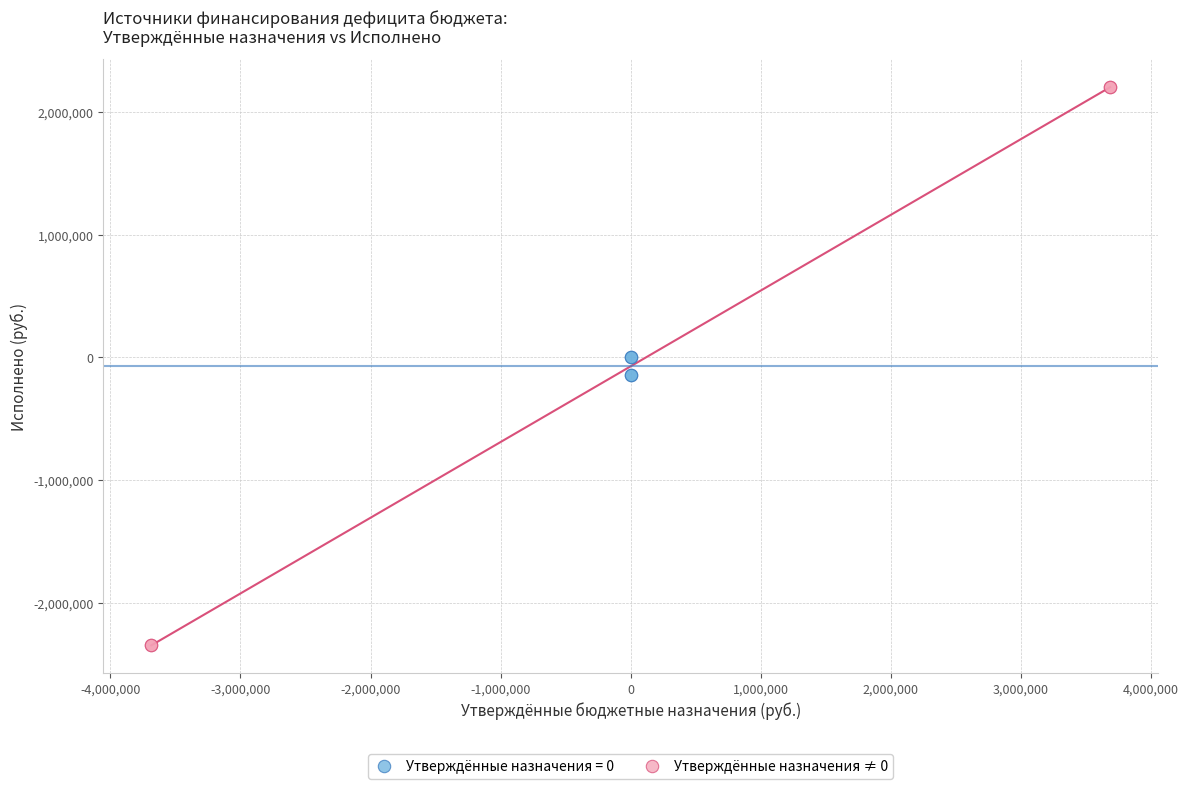

Which series contains the highest Y value?

Утверждённые назначения ≠ 0